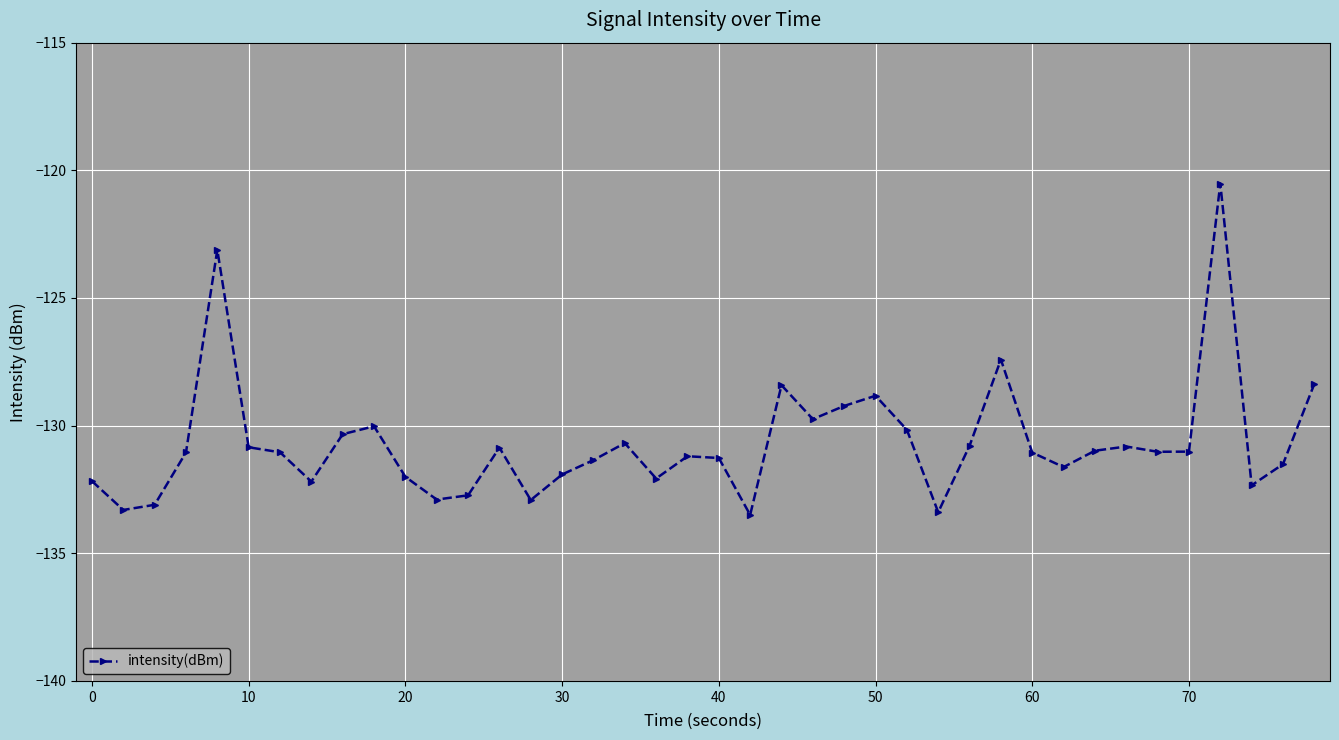

What is the sum of all values?

-5227.8